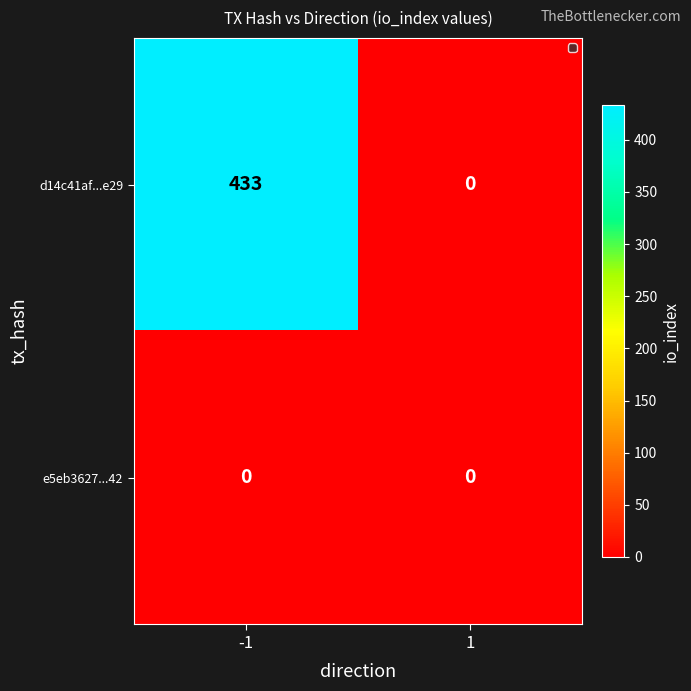

What is the difference between the maximum and minimum values in the d14c41af...e29 series?

433